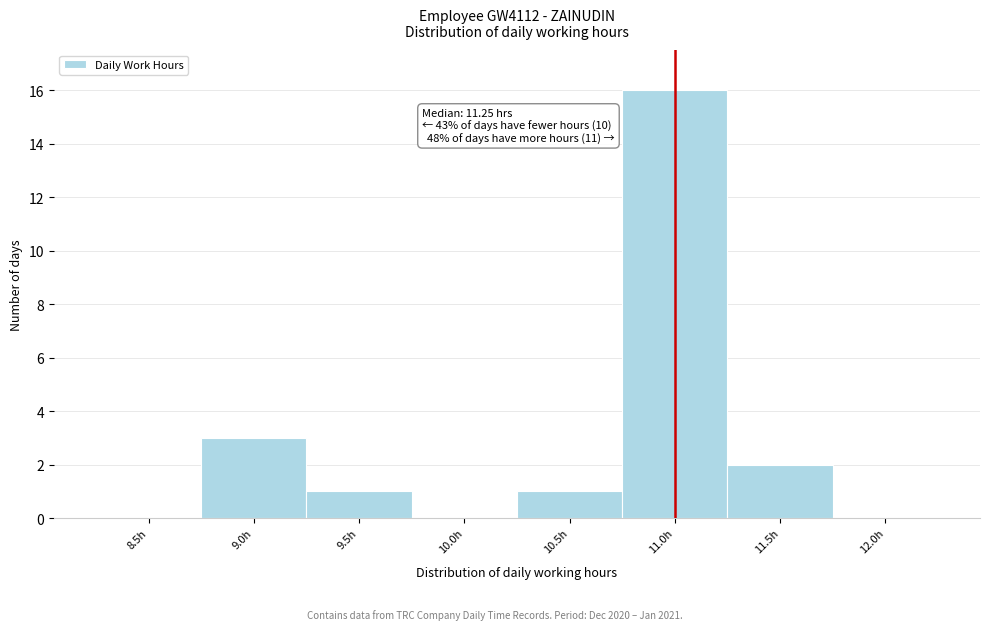

Reading left to right, what are all the values shown in this chart?

8.5h=0	9.0h=3	9.5h=1	10.0h=0	10.5h=1	11.0h=16	11.5h=2	12.0h=0